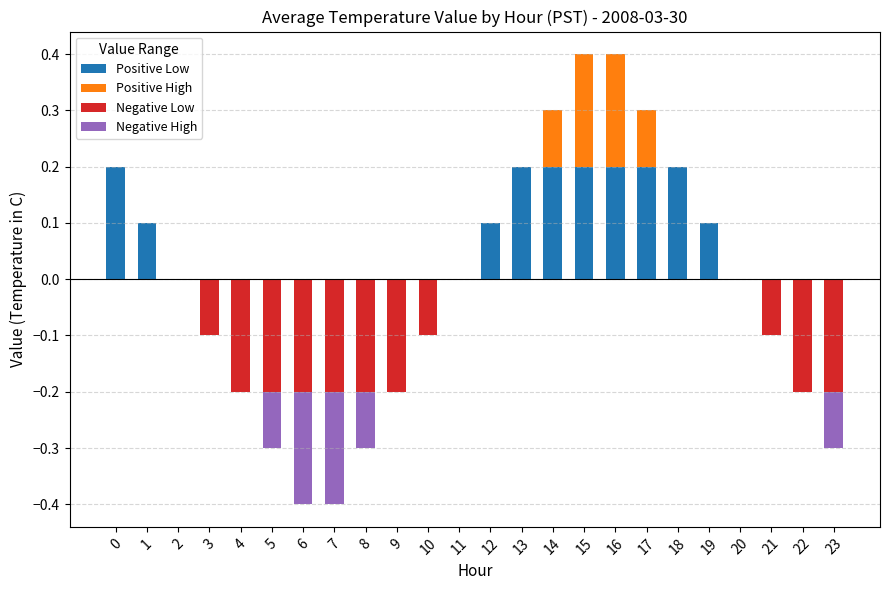

The value of Negative High at 0 is 0.1. True or false?

False